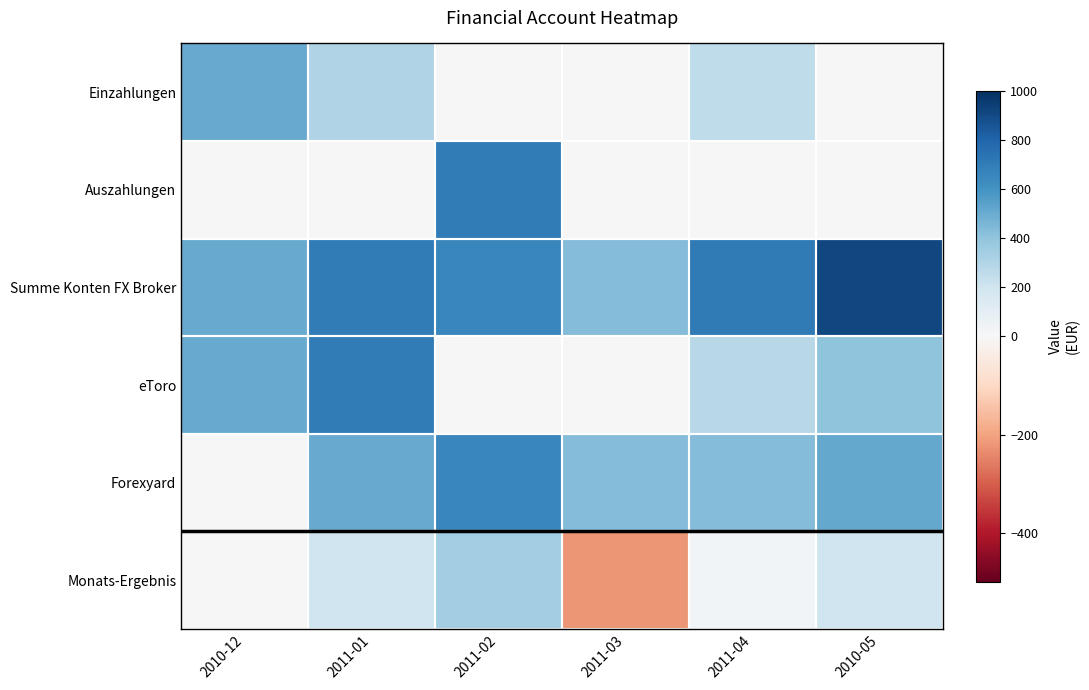

What is the spread (max minus min) of values at 2010-12?

500